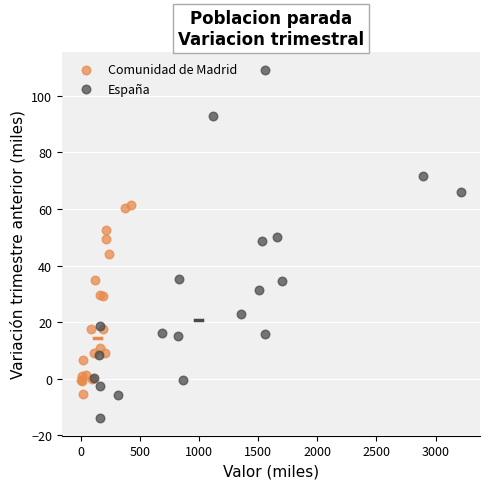

Which series contains the lowest Y value?

España